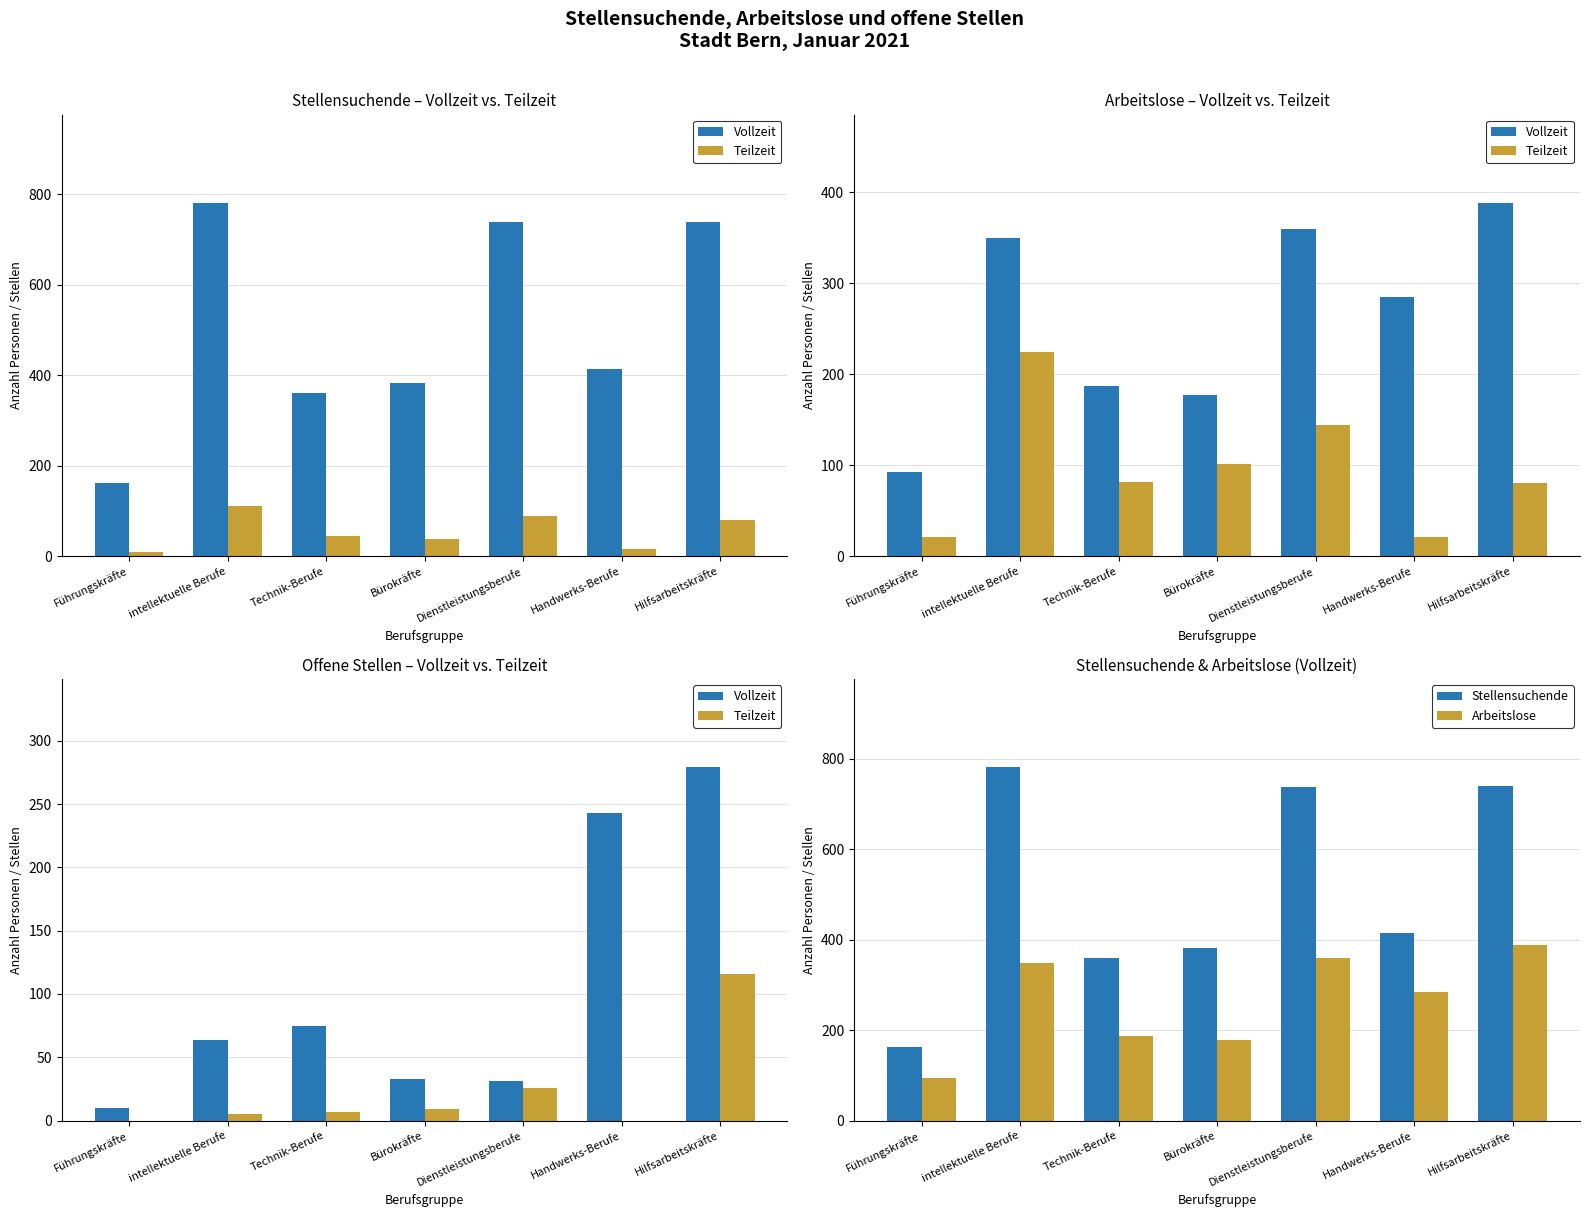

Where does the Teilzeit series first go above 7?

Bürokräfte